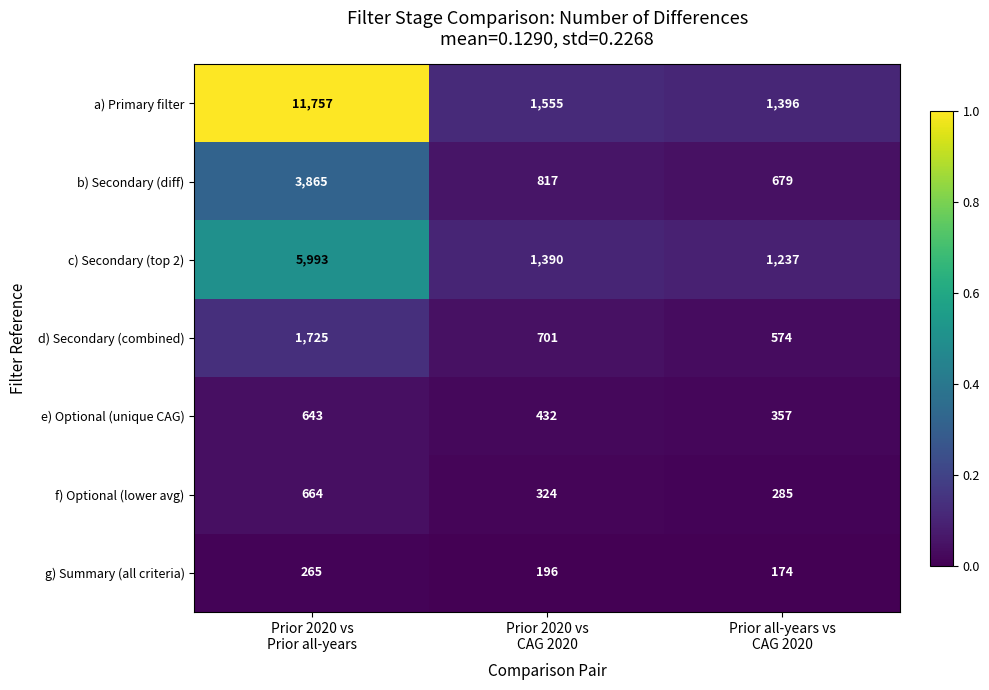

At Prior all-years vs
CAG 2020, list the series in order from largest to smallest.

a) Primary filter, c) Secondary (top 2), b) Secondary (diff), d) Secondary (combined), e) Optional (unique CAG), f) Optional (lower avg), g) Summary (all criteria)